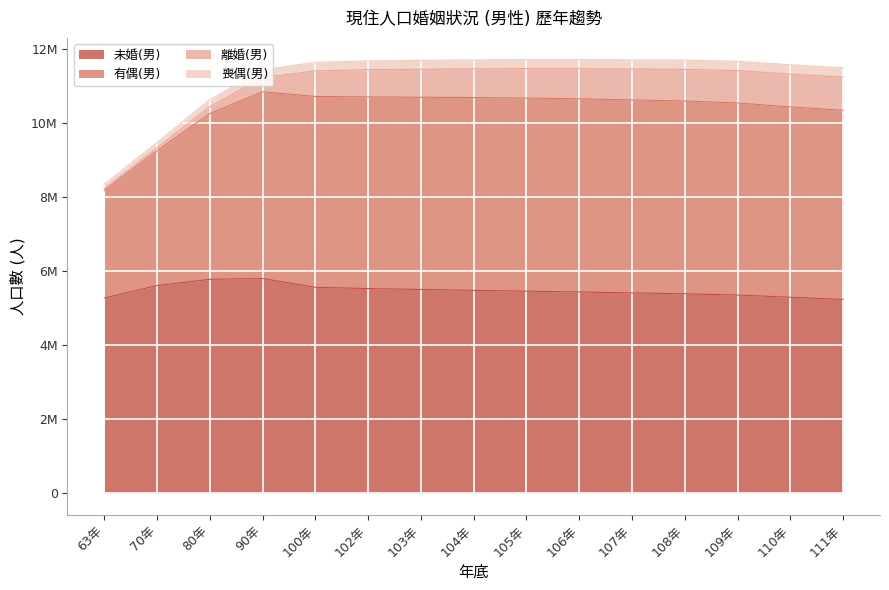

What is the label of the 13th point from the left?

109年